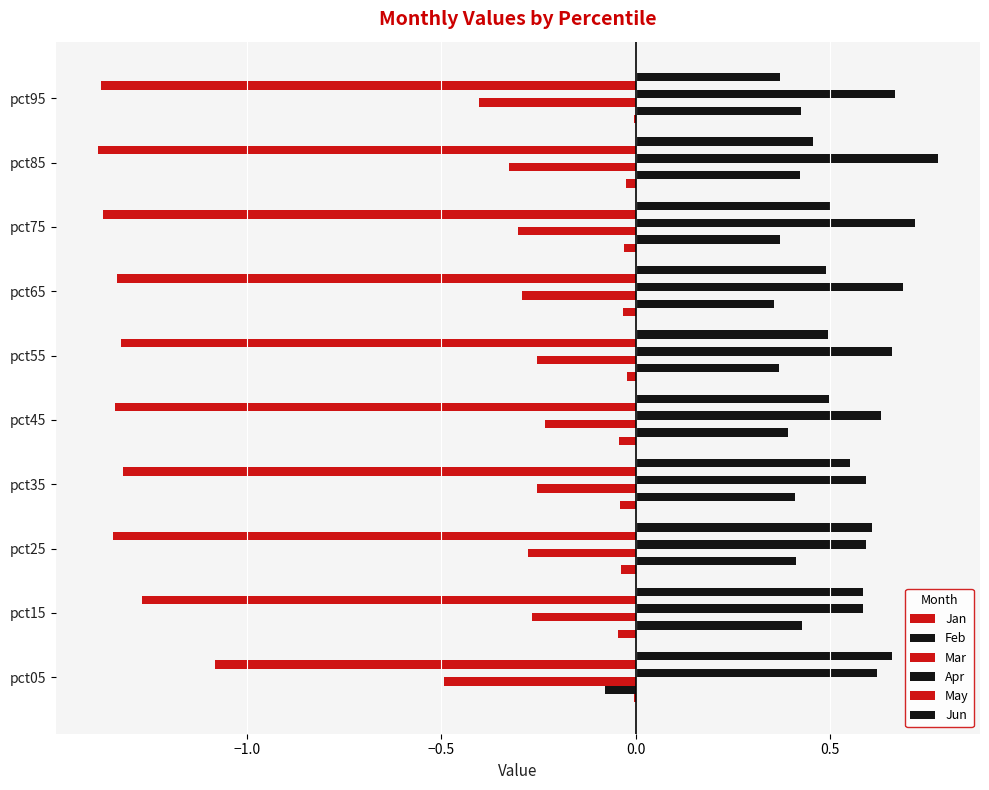

List the series in order of their peak value, lowest first.

May, Mar, Jan, Feb, Jun, Apr